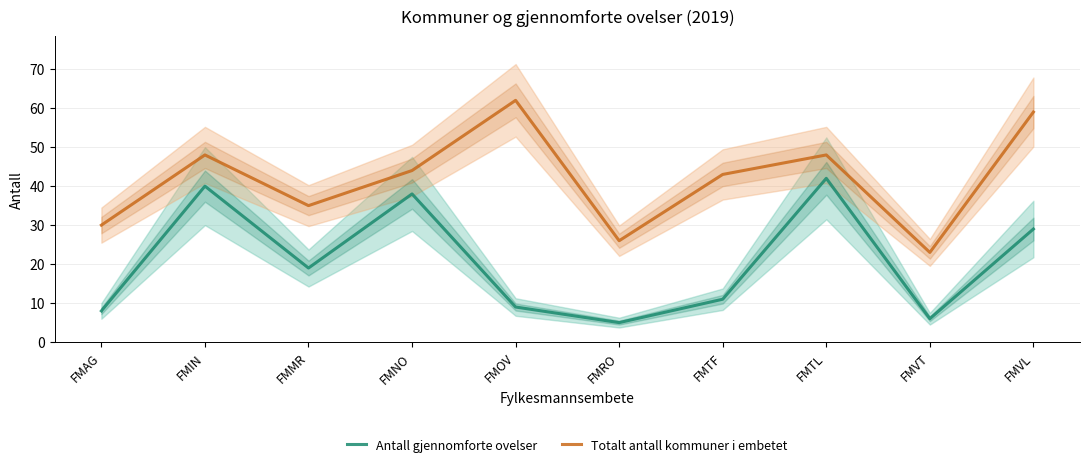

What is the average value of the Totalt antall kommuner i embetet series?

42